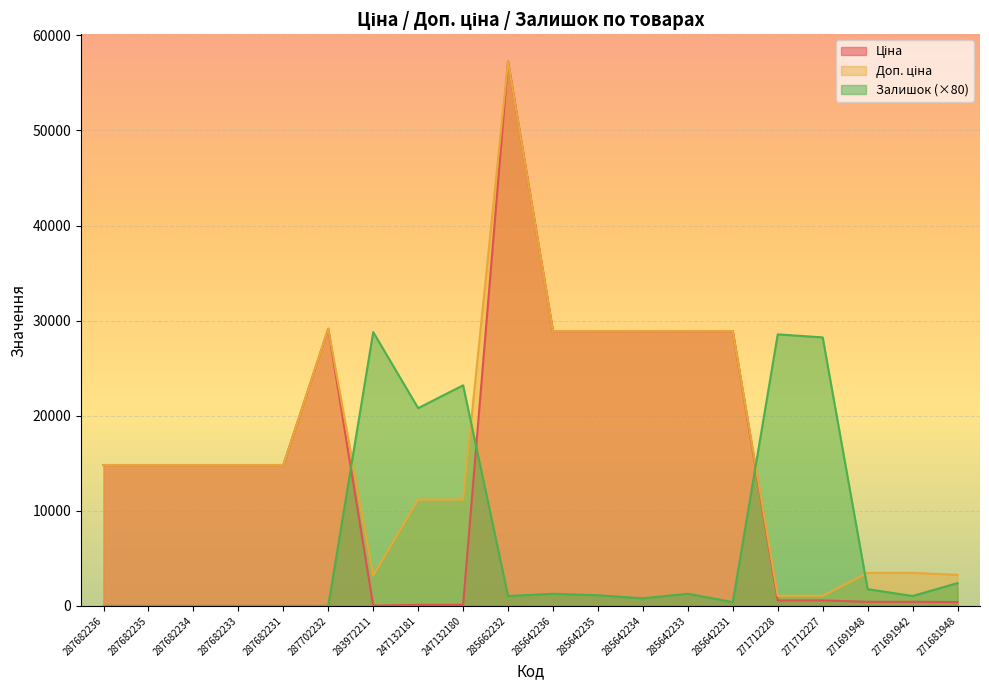

At which label does Залишок reach its peak?

283972211